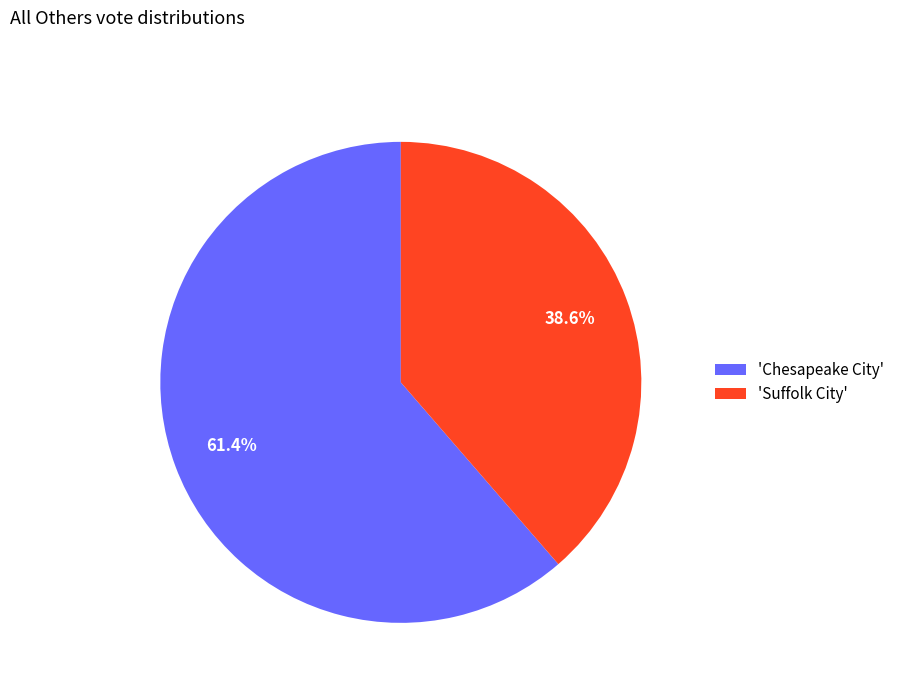

Which slice represents more than half of the pie?

'Chesapeake City'